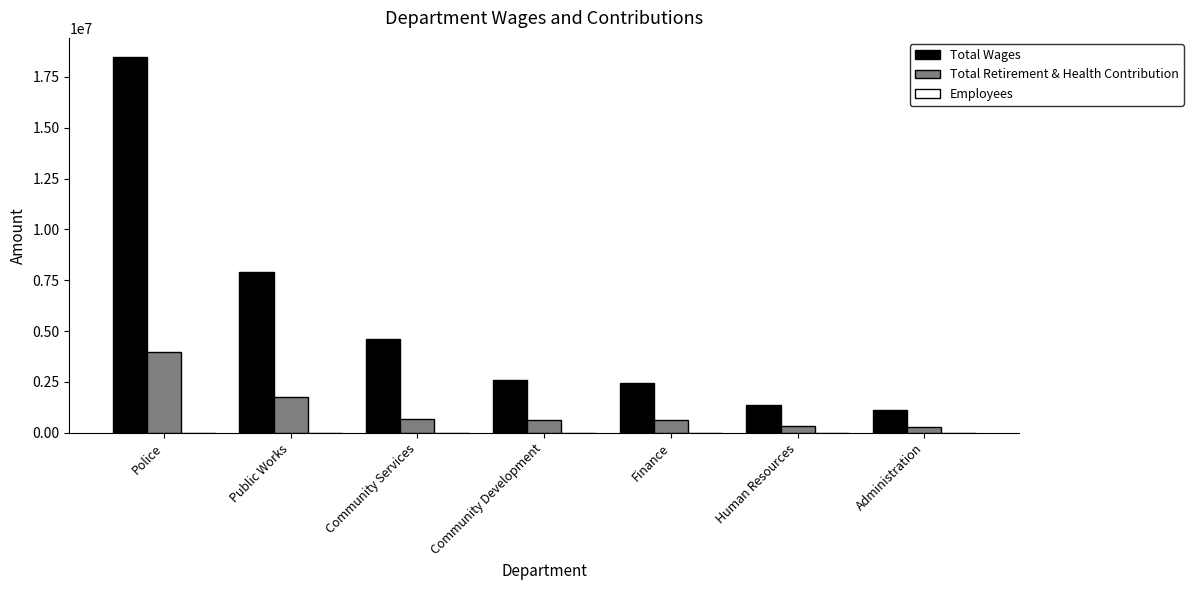

What is the difference between the Total Retirement & Health Contribution values at Public Works and Police?

2211279